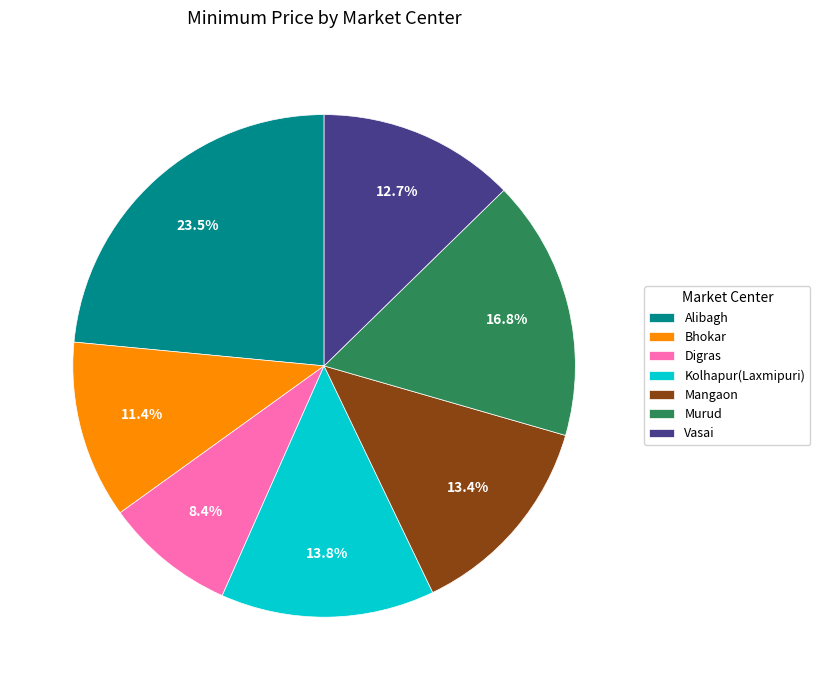

True or false: Kolhapur(Laxmipuri) accounts for 1% of the total.

False